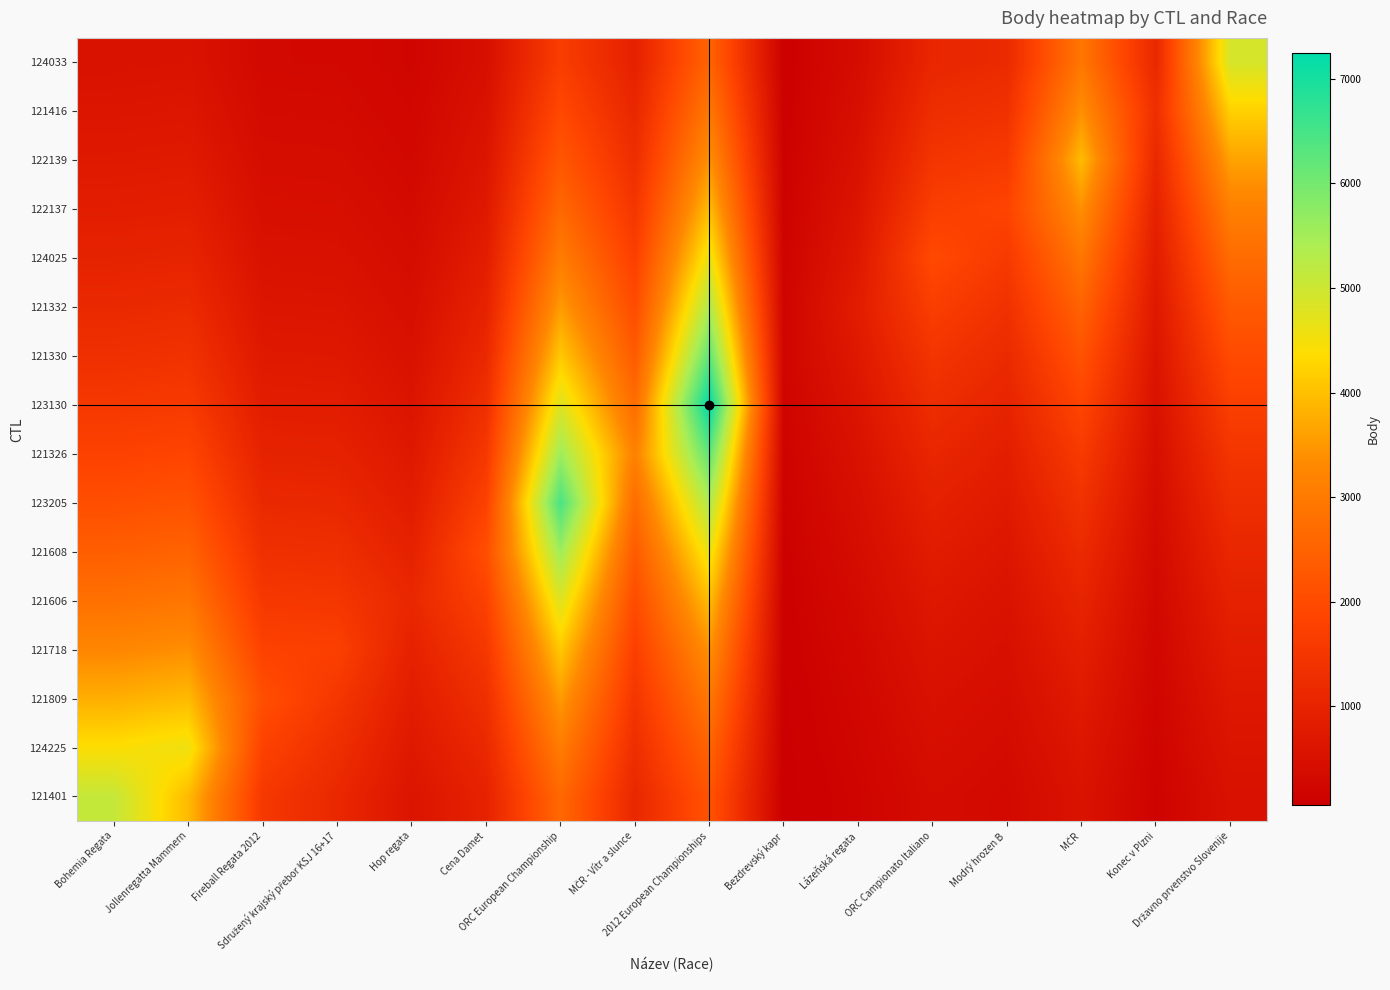

Reading left to right, what are all the values shown in this chart?

121401: Bohemia Regata=5108.0	Jollenregatta Mammern=3933.4	Fireball Regata 2012=1541.6	Sdružený krajský přebor KSJ 16+17=1113.9	Hop regata=608.1	Cena Damet=975.0	ORC European Championship=2622.8	MČR - Vítr a slunce=1099.2	2012 European Championships=2181.2	Bezdrevský kapr=54.4	Lázeňská regata=185.4	ORC Campionato Italiano=378.7	Modrý hrozen B=304.1	MČR=561.1	Konec v Plzni=158.0	Državno prvenstvo Slovenije=516.7
124225: Bohemia Regata=4396.5	Jollenregatta Mammern=4570.0	Fireball Regata 2012=1791.1	Sdružený krajský přebor KSJ 16+17=1294.2	Hop regata=706.5	Cena Damet=1132.7	ORC European Championship=3047.2	MČR - Vítr a slunce=1277.0	2012 European Championships=2534.2	Bezdrevský kapr=63.3	Lázeňská regata=215.4	ORC Campionato Italiano=440.0	Modrý hrozen B=353.4	MČR=651.9	Konec v Plzni=183.5	Državno prvenstvo Slovenije=600.3
121809: Bohemia Regata=3784.1	Jollenregatta Mammern=3933.4	Fireball Regata 2012=2081.0	Sdružený krajský přebor KSJ 16+17=1503.7	Hop regata=820.8	Cena Damet=1316.1	ORC European Championship=3540.4	MČR - Vítr a slunce=1483.7	2012 European Championships=2944.4	Bezdrevský kapr=73.5	Lázeňská regata=250.3	ORC Campionato Italiano=511.2	Modrý hrozen B=410.6	MČR=757.4	Konec v Plzni=213.2	Državno prvenstvo Slovenije=697.4
121718: Bohemia Regata=3257.0	Jollenregatta Mammern=3385.5	Fireball Regata 2012=1791.1	Sdružený krajský přebor KSJ 16+17=1747.0	Hop regata=953.7	Cena Damet=1529.0	ORC European Championship=4113.3	MČR - Vítr a slunce=1723.8	2012 European Championships=3420.9	Bezdrevský kapr=85.4	Lázeňská regata=290.8	ORC Campionato Italiano=594.0	Modrý hrozen B=477.0	MČR=880.0	Konec v Plzni=247.7	Državno prvenstvo Slovenije=810.3
121606: Bohemia Regata=2803.3	Jollenregatta Mammern=2914.0	Fireball Regata 2012=1541.6	Sdružený krajský přebor KSJ 16+17=1503.7	Hop regata=1108.0	Cena Damet=1776.5	ORC European Championship=4779.0	MČR - Vítr a slunce=2002.8	2012 European Championships=3974.5	Bezdrevský kapr=99.2	Lázeňská regata=337.9	ORC Campionato Italiano=690.1	Modrý hrozen B=554.2	MČR=1022.4	Konec v Plzni=287.8	Državno prvenstvo Slovenije=941.4
121608: Bohemia Regata=2412.8	Jollenregatta Mammern=2508.1	Fireball Regata 2012=1326.9	Sdružený krajský přebor KSJ 16+17=1294.2	Hop regata=953.7	Cena Damet=2064.0	ORC European Championship=5552.4	MČR - Vítr a slunce=2326.9	2012 European Championships=4617.7	Bezdrevský kapr=115.3	Lázeňská regata=392.5	ORC Campionato Italiano=801.8	Modrý hrozen B=643.9	MČR=1187.9	Konec v Plzni=334.4	Državno prvenstvo Slovenije=1093.8
123205: Bohemia Regata=2076.8	Jollenregatta Mammern=2158.7	Fireball Regata 2012=1142.1	Sdružený krajský přebor KSJ 16+17=1113.9	Hop regata=820.8	Cena Damet=1776.5	ORC European Championship=6451.0	MČR - Vítr a slunce=2703.5	2012 European Championships=5365.0	Bezdrevský kapr=133.9	Lázeňská regata=456.1	ORC Campionato Italiano=931.5	Modrý hrozen B=748.1	MČR=1380.2	Konec v Plzni=388.5	Državno prvenstvo Slovenije=1270.8
121326: Bohemia Regata=1787.5	Jollenregatta Mammern=1858.0	Fireball Regata 2012=983.0	Sdružený krajský přebor KSJ 16+17=958.8	Hop regata=706.5	Cena Damet=1529.0	ORC European Championship=5552.4	MČR - Vítr a slunce=3141.0	2012 European Championships=6233.2	Bezdrevský kapr=155.6	Lázeňská regata=529.9	ORC Campionato Italiano=1082.3	Modrý hrozen B=869.2	MČR=1603.5	Konec v Plzni=451.4	Državno prvenstvo Slovenije=1476.5
123130: Bohemia Regata=1538.5	Jollenregatta Mammern=1599.2	Fireball Regata 2012=846.1	Sdružený krajský přebor KSJ 16+17=825.2	Hop regata=608.1	Cena Damet=1316.1	ORC European Championship=4779.0	MČR - Vítr a slunce=2703.5	2012 European Championships=7242.0	Bezdrevský kapr=180.7	Lázeňská regata=615.6	ORC Campionato Italiano=1257.4	Modrý hrozen B=1009.8	MČR=1863.0	Konec v Plzni=524.5	Državno prvenstvo Slovenije=1715.4
121330: Bohemia Regata=1324.2	Jollenregatta Mammern=1376.5	Fireball Regata 2012=728.2	Sdružený krajský přebor KSJ 16+17=710.3	Hop regata=523.4	Cena Damet=1132.7	ORC European Championship=4113.3	MČR - Vítr a slunce=2326.9	2012 European Championships=6233.2	Bezdrevský kapr=210.0	Lázeňská regata=715.2	ORC Campionato Italiano=1460.9	Modrý hrozen B=1173.2	MČR=2164.5	Konec v Plzni=609.4	Državno prvenstvo Slovenije=1993.0
121332: Bohemia Regata=1139.7	Jollenregatta Mammern=1184.7	Fireball Regata 2012=626.8	Sdružený krajský přebor KSJ 16+17=611.3	Hop regata=450.5	Cena Damet=975.0	ORC European Championship=3540.4	MČR - Vítr a slunce=2002.8	2012 European Championships=5365.0	Bezdrevský kapr=180.7	Lázeňská regata=831.0	ORC Campionato Italiano=1697.3	Modrý hrozen B=1363.1	MČR=2514.8	Konec v Plzni=708.0	Državno prvenstvo Slovenije=2315.5
124025: Bohemia Regata=981.0	Jollenregatta Mammern=1019.7	Fireball Regata 2012=539.5	Sdružený krajský přebor KSJ 16+17=526.2	Hop regata=387.7	Cena Damet=839.2	ORC European Championship=3047.2	MČR - Vítr a slunce=1723.8	2012 European Championships=4617.7	Bezdrevský kapr=155.6	Lázeňská regata=715.2	ORC Campionato Italiano=1972.0	Modrý hrozen B=1583.7	MČR=2921.8	Konec v Plzni=822.5	Državno prvenstvo Slovenije=2690.3
122137: Bohemia Regata=844.3	Jollenregatta Mammern=877.7	Fireball Regata 2012=464.3	Sdružený krajský přebor KSJ 16+17=452.9	Hop regata=333.7	Cena Damet=722.3	ORC European Championship=2622.8	MČR - Vítr a slunce=1483.7	2012 European Championships=3974.5	Bezdrevský kapr=133.9	Lázeňská regata=615.6	ORC Campionato Italiano=1697.3	Modrý hrozen B=1840.0	MČR=3394.6	Konec v Plzni=955.7	Državno prvenstvo Slovenije=3125.7
122139: Bohemia Regata=726.7	Jollenregatta Mammern=755.4	Fireball Regata 2012=399.7	Sdružený krajský přebor KSJ 16+17=389.8	Hop regata=287.2	Cena Damet=621.7	ORC European Championship=2257.4	MČR - Vítr a slunce=1277.0	2012 European Championships=3420.9	Bezdrevský kapr=115.3	Lázeňská regata=529.9	ORC Campionato Italiano=1460.9	Modrý hrozen B=1583.7	MČR=3944.0	Konec v Plzni=1110.3	Državno prvenstvo Slovenije=3631.5
121416: Bohemia Regata=625.5	Jollenregatta Mammern=650.2	Fireball Regata 2012=344.0	Sdružený krajský přebor KSJ 16+17=335.5	Hop regata=247.2	Cena Damet=535.1	ORC European Championship=1943.0	MČR - Vítr a slunce=1099.2	2012 European Championships=2944.4	Bezdrevský kapr=99.2	Lázeňská regata=456.1	ORC Campionato Italiano=1257.4	Modrý hrozen B=1363.1	MČR=3394.6	Konec v Plzni=1290.0	Državno prvenstvo Slovenije=4219.2
124033: Bohemia Regata=538.4	Jollenregatta Mammern=559.6	Fireball Regata 2012=296.1	Sdružený krajský přebor KSJ 16+17=288.8	Hop regata=212.8	Cena Damet=460.5	ORC European Championship=1672.4	MČR - Vítr a slunce=946.1	2012 European Championships=2534.2	Bezdrevský kapr=85.4	Lázeňská regata=392.5	ORC Campionato Italiano=1082.3	Modrý hrozen B=1173.2	MČR=2921.8	Konec v Plzni=1110.3	Državno prvenstvo Slovenije=4902.0